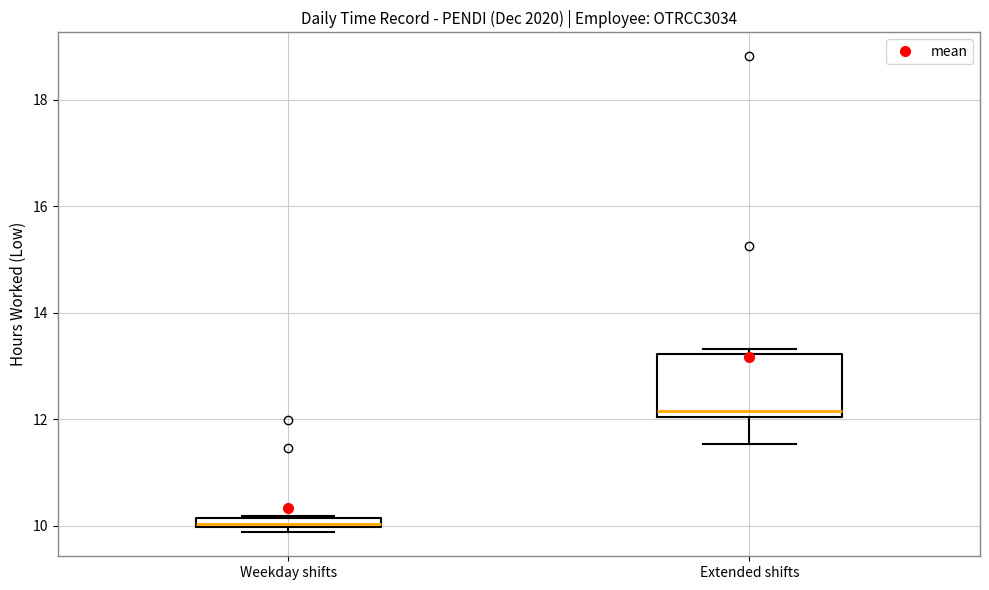

Comparing the boxes themselves (not the whiskers), which one is the tallest?

Extended shifts